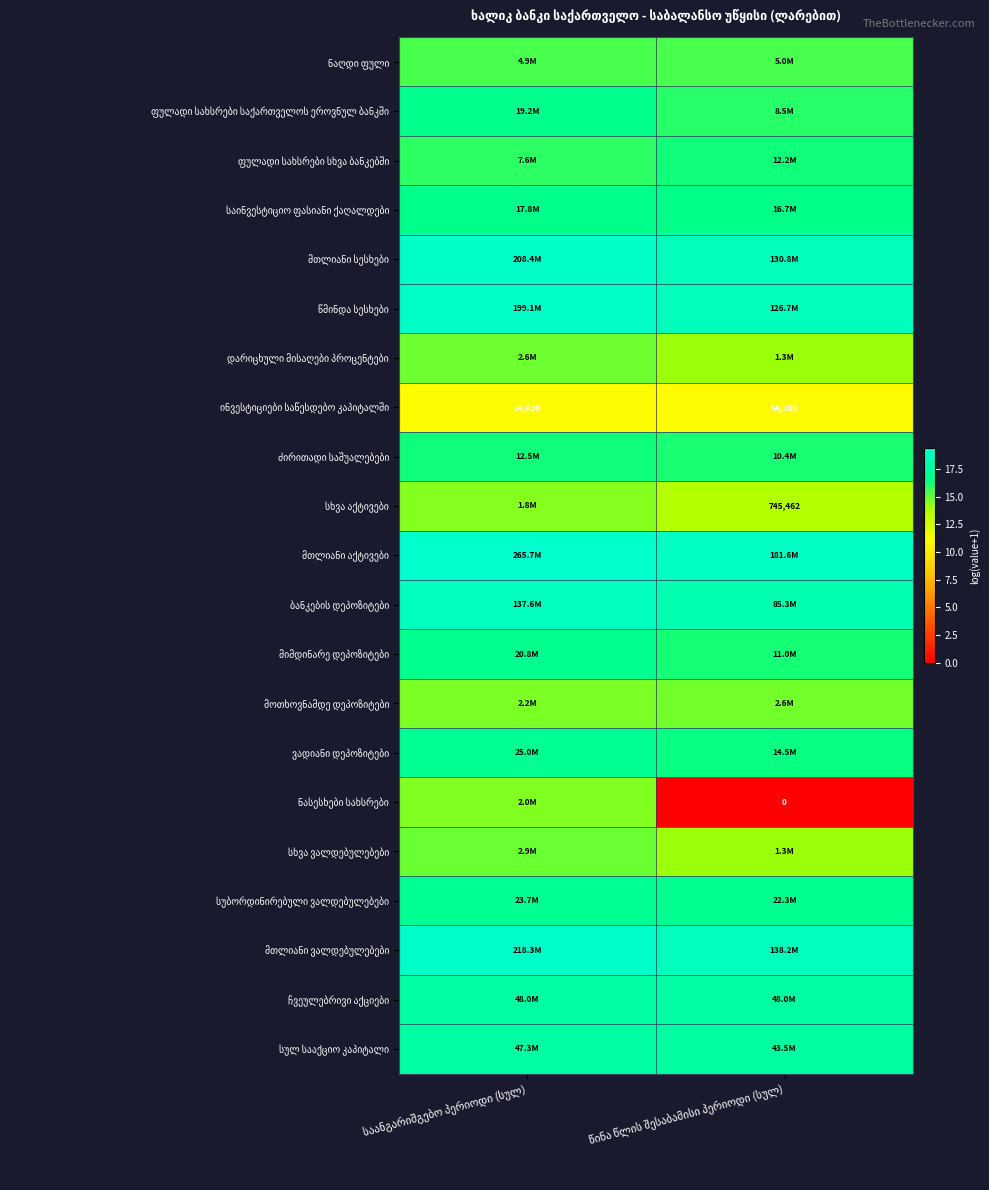

What is the average value of the ბანკების დეპოზიტები series?

18.5